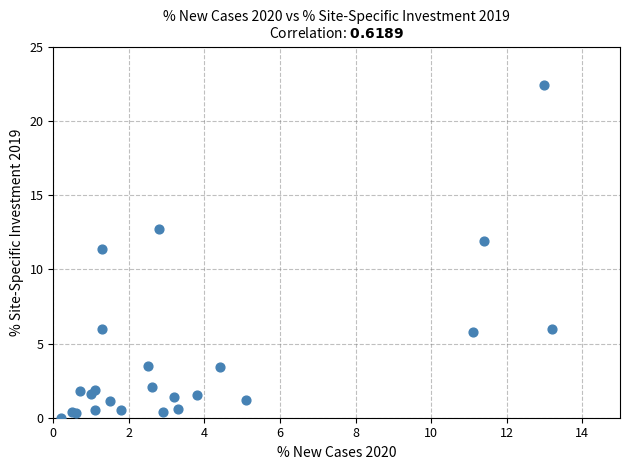

What Y value in the scatter plot is closest to 11?

11.4